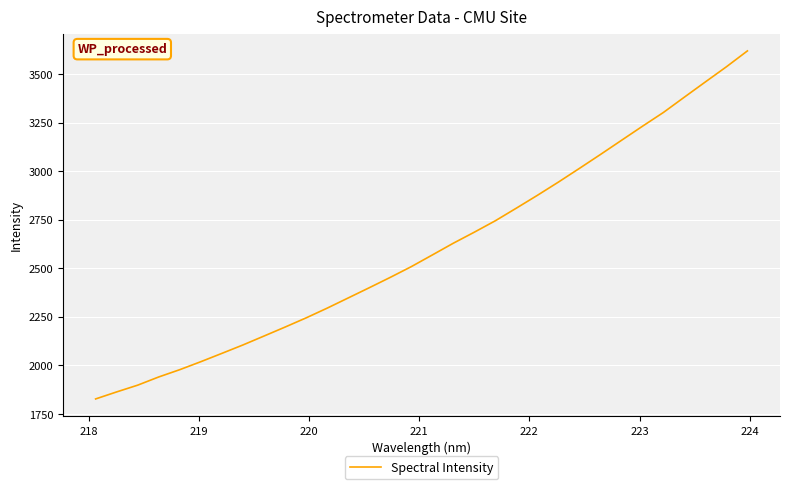

True or false: the data has more than 2 interior local peaks.

False